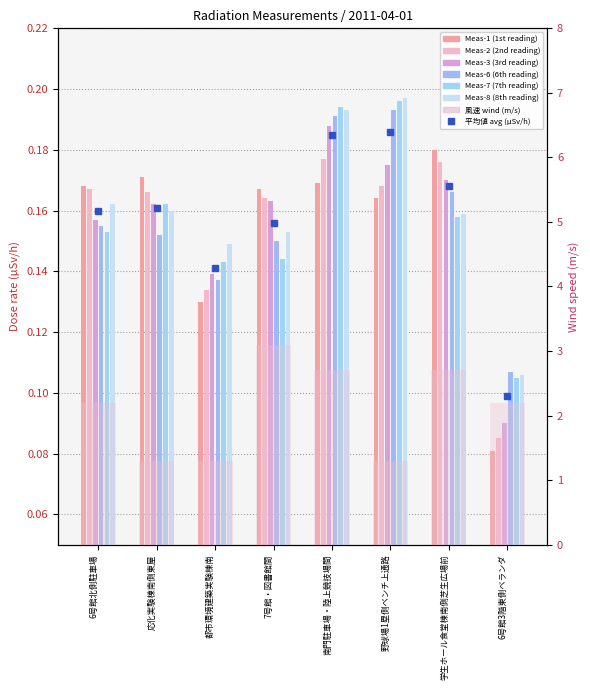

How many Meas-3 values are between 0 and 1?

8